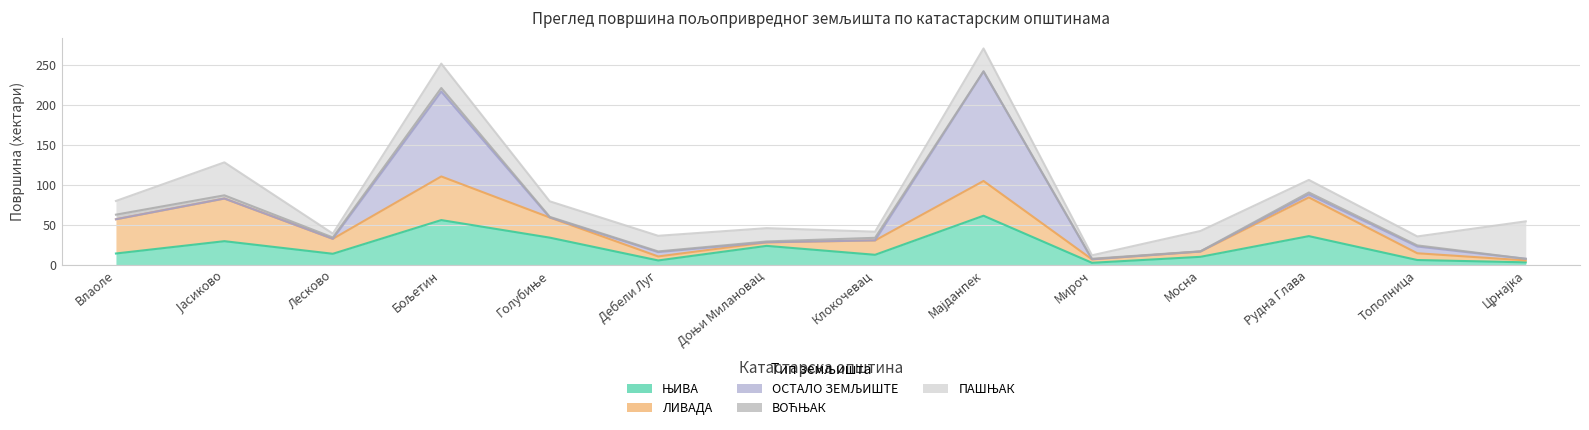

What is the sum of all ВОЋЊАК values?

27.0